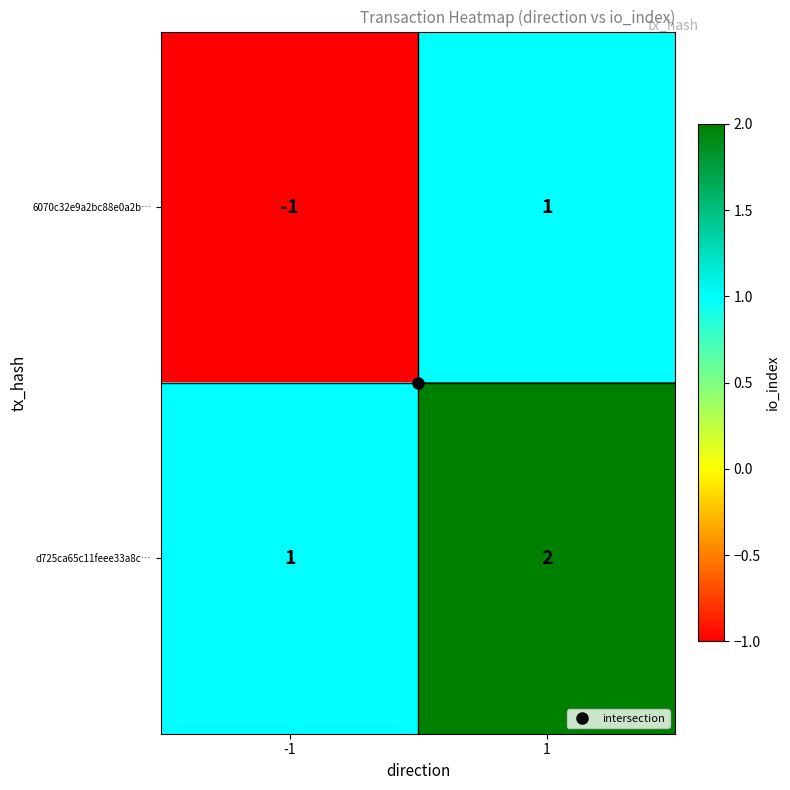

At which category is the sum across all series the highest?

1